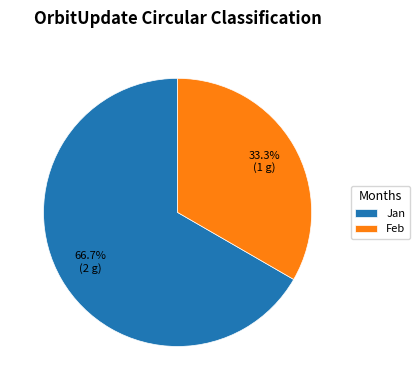

Which has a higher value, Jan or Feb?

Jan